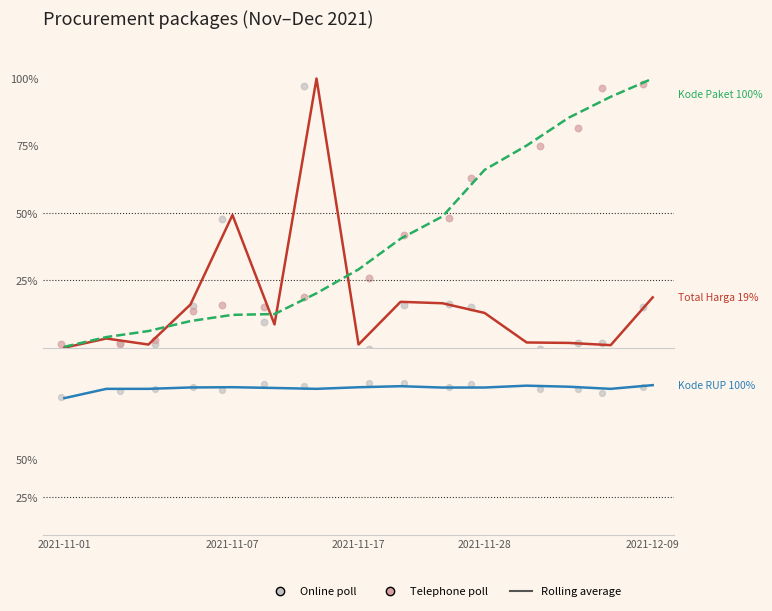

At how many categories does at least one series exceed 9?

15